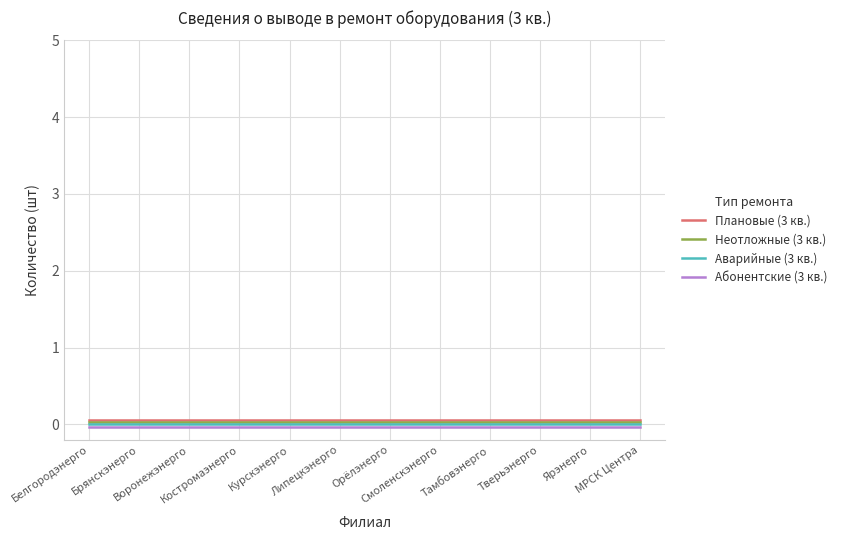

True or false: Абонентские (3 кв.) and Неотложные (3 кв.) cross at least once.

False